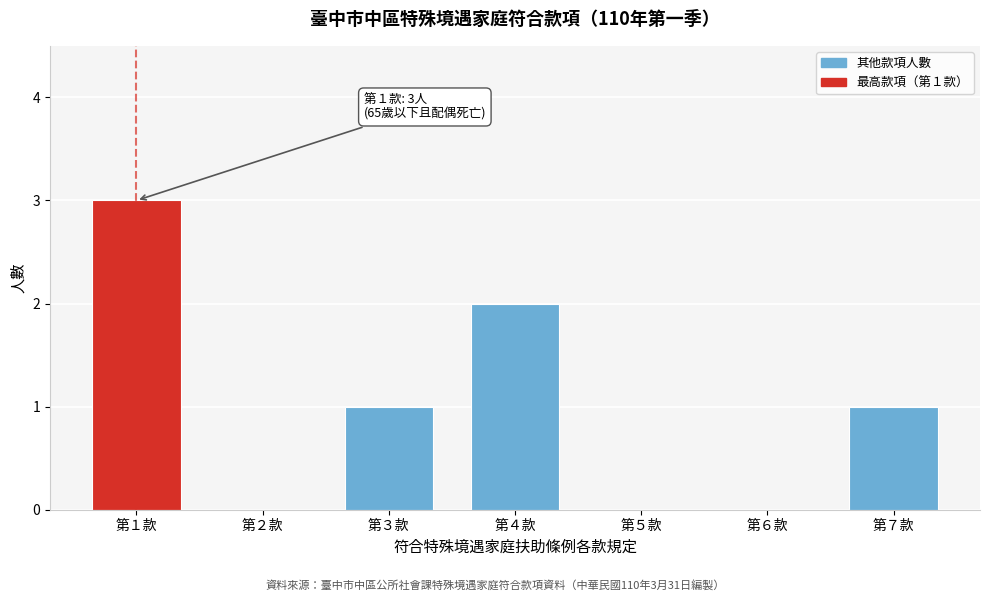

Reading left to right, transcribe all the data shown in this chart.

第１款=3	第２款=0	第３款=1	第４款=2	第５款=0	第６款=0	第７款=1